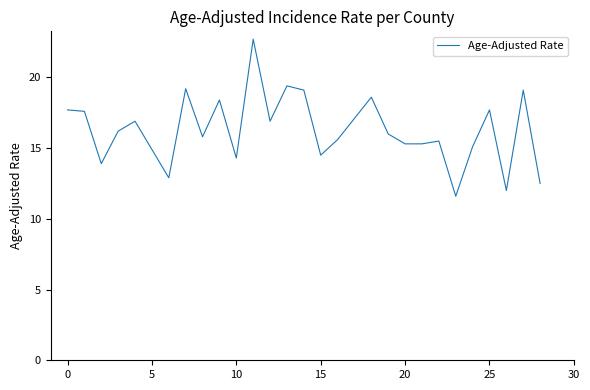

What is the difference between the maximum and minimum values?

11.1